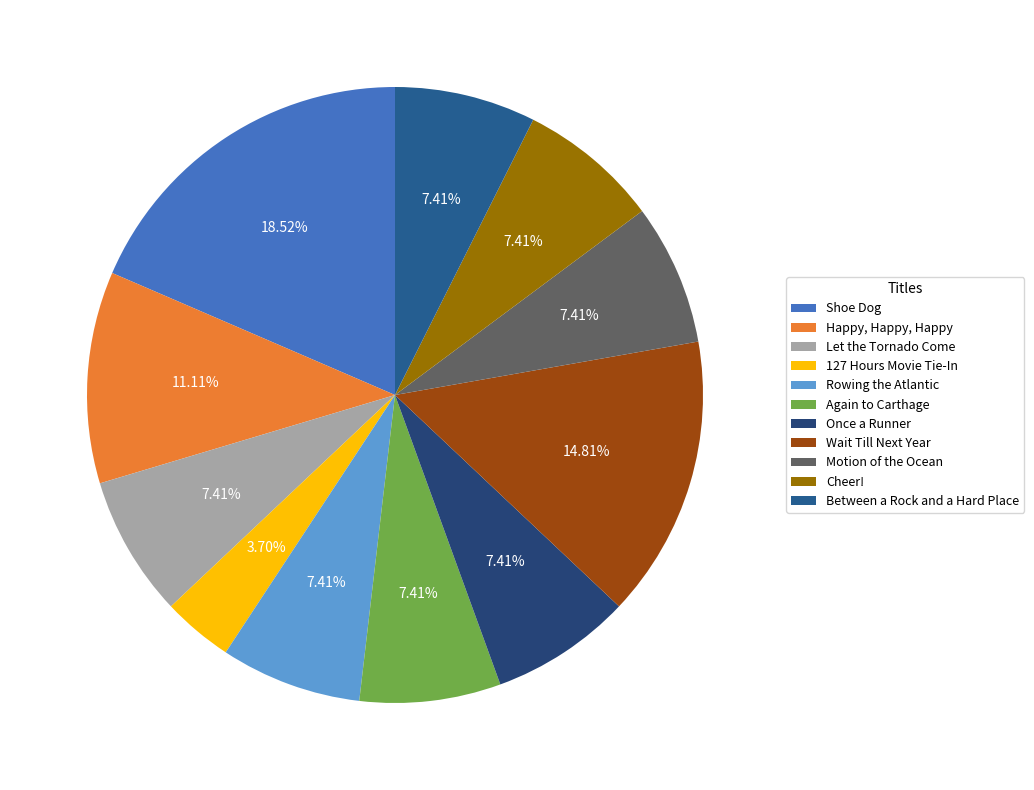

What is the change in value from 127 Hours Movie Tie-In to Once a Runner?

+1